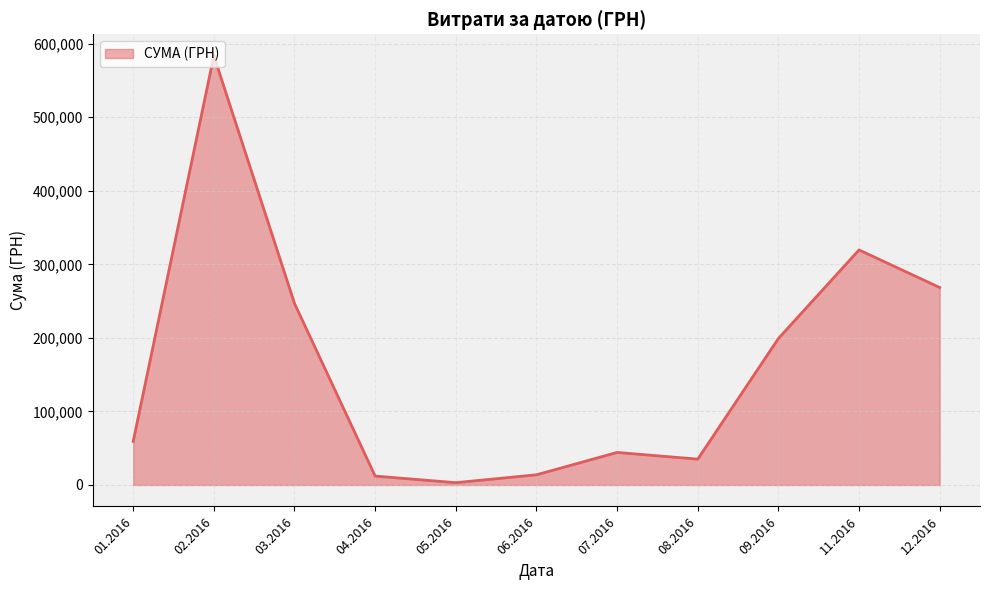

Is it true that the value at 02.2016 is 583556.1?

True